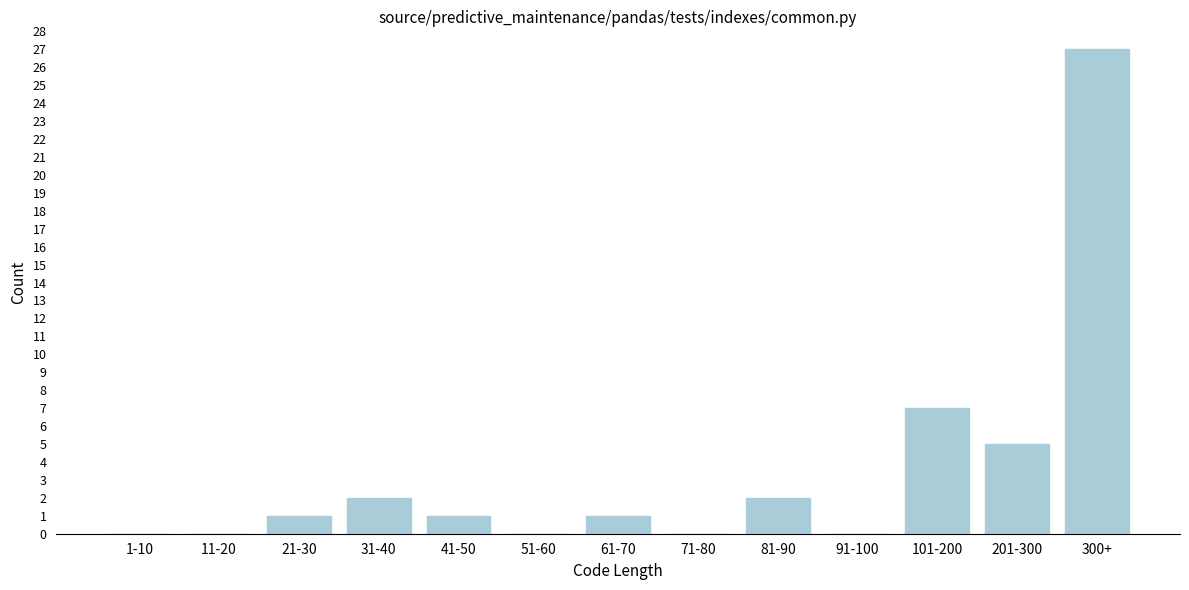

Reading left to right, what are all the values shown in this chart?

1-10=0	11-20=0	21-30=1	31-40=2	41-50=1	51-60=0	61-70=1	71-80=0	81-90=2	91-100=0	101-200=7	201-300=5	300+=27